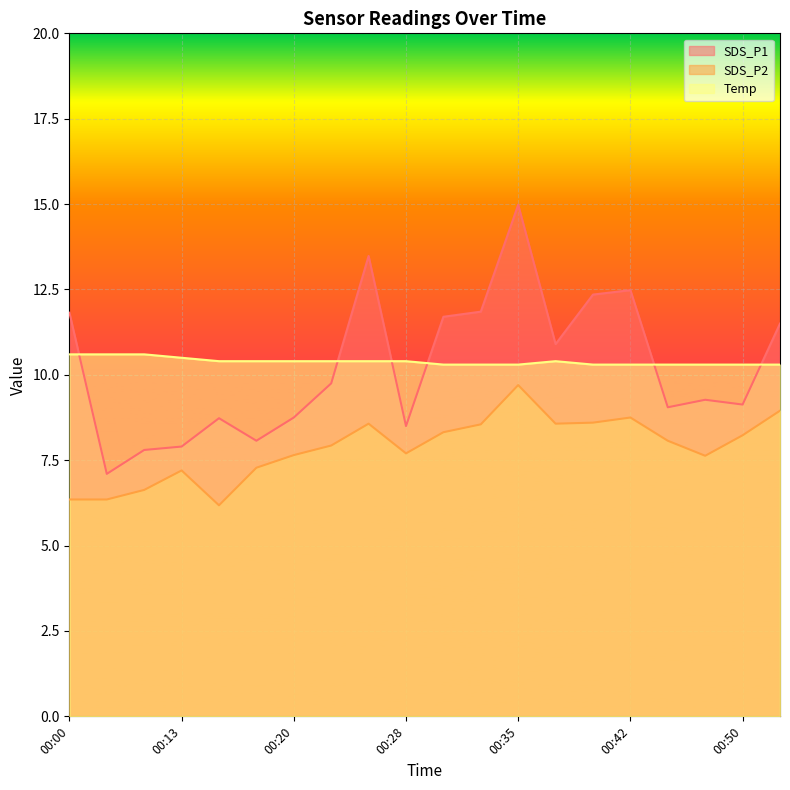

Is the value of SDS_P2 at 00:20 greater than the value of SDS_P1 at 00:30?

No